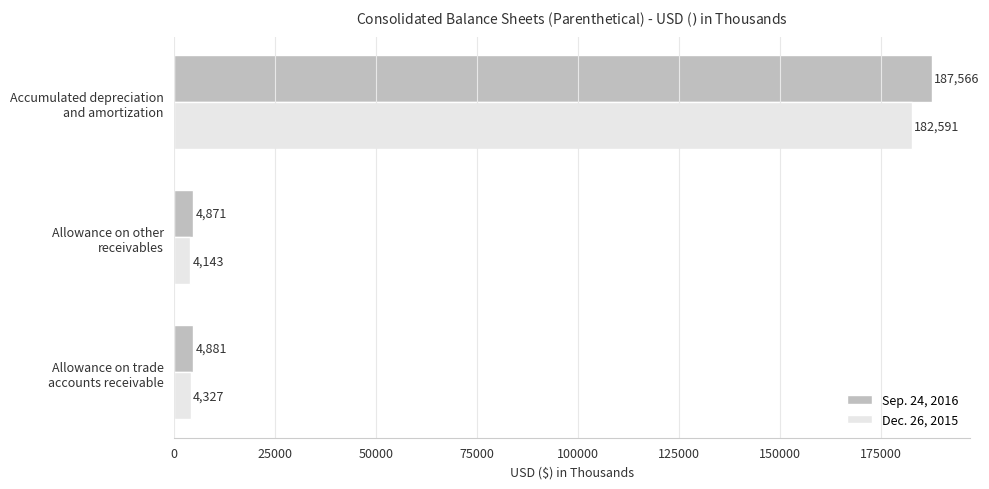

Which series has the widest spread of values?

Sep. 24, 2016